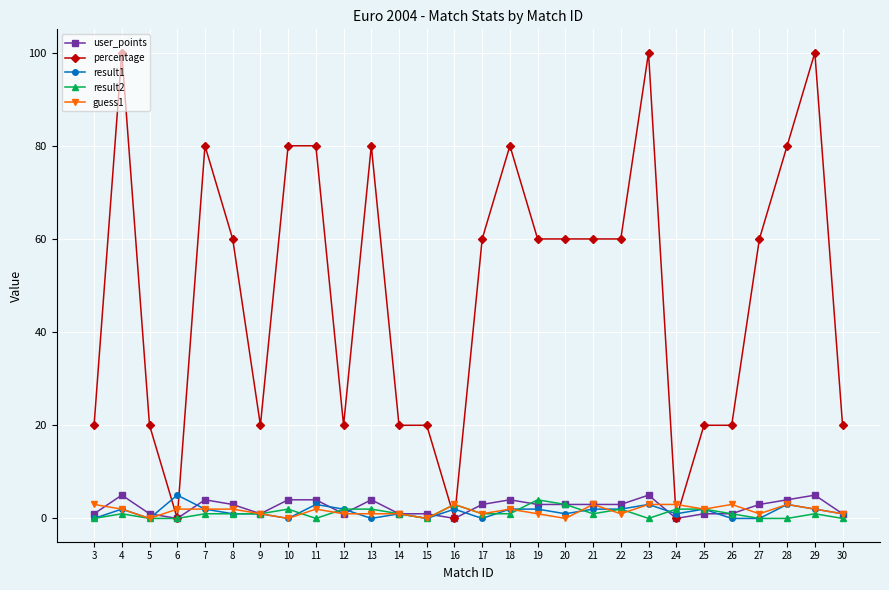

Which series has the widest spread of values?

percentage